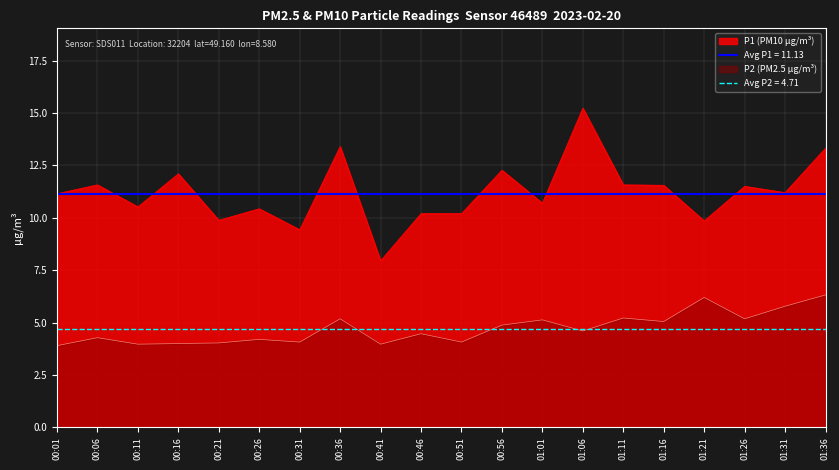

What is the average value of the P1 series?

11.2